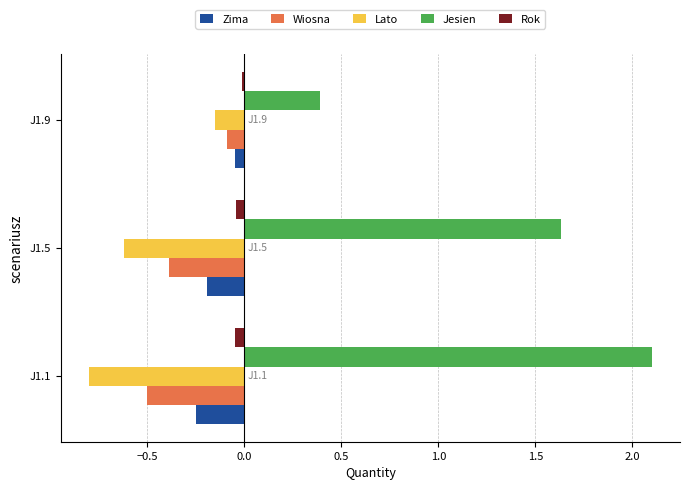

Is it true that Wiosna equals -0.1 at J1.9?

True